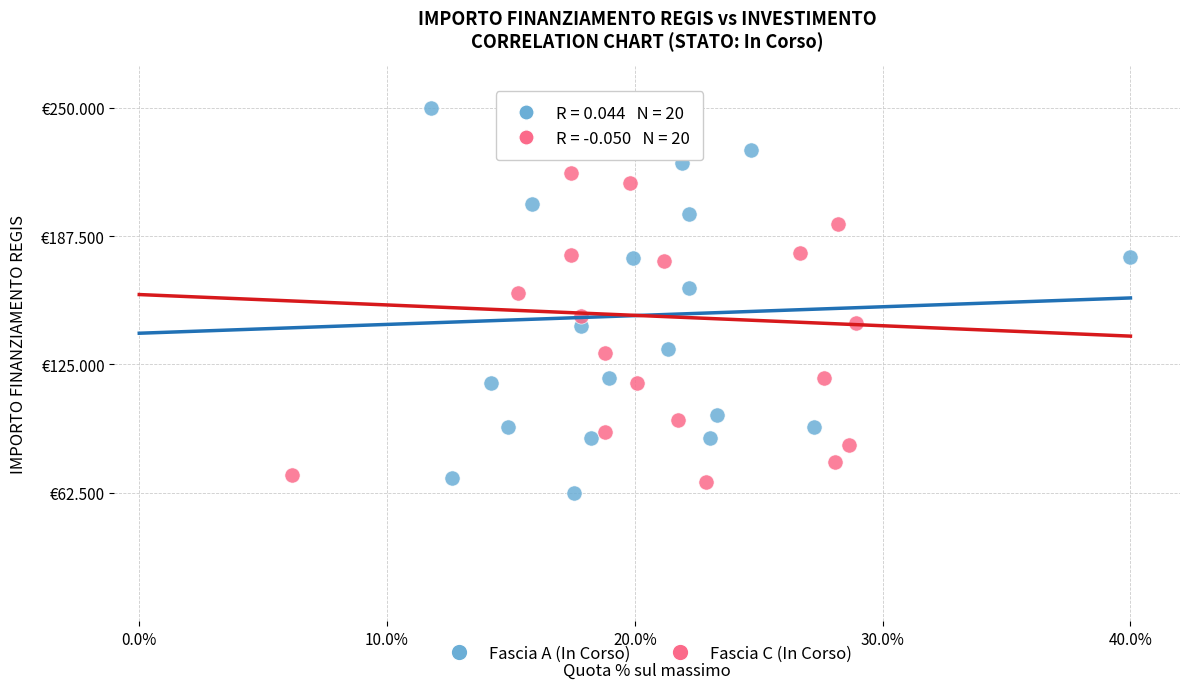

Which series has the largest Y range (max minus min)?

Fascia A (In Corso)